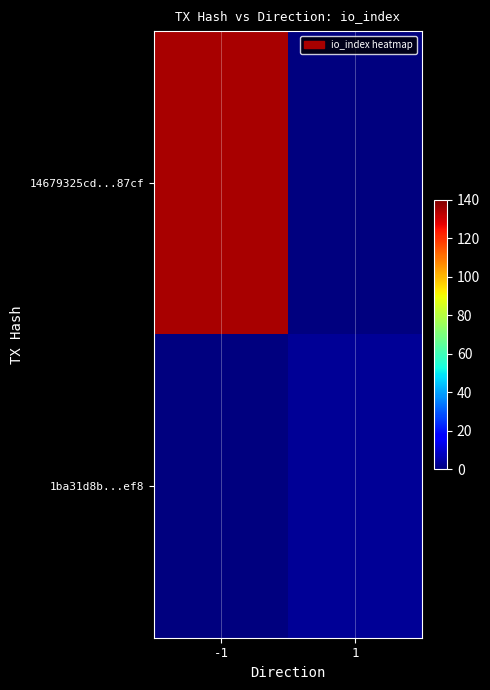

What is the greatest value displayed?

135